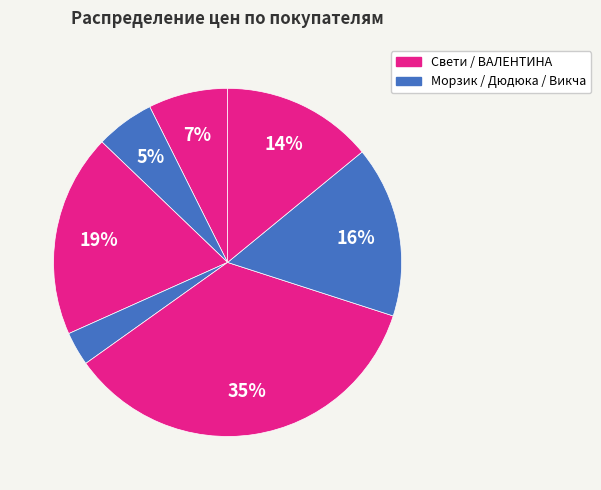

How many segments does this pie chart have?

7